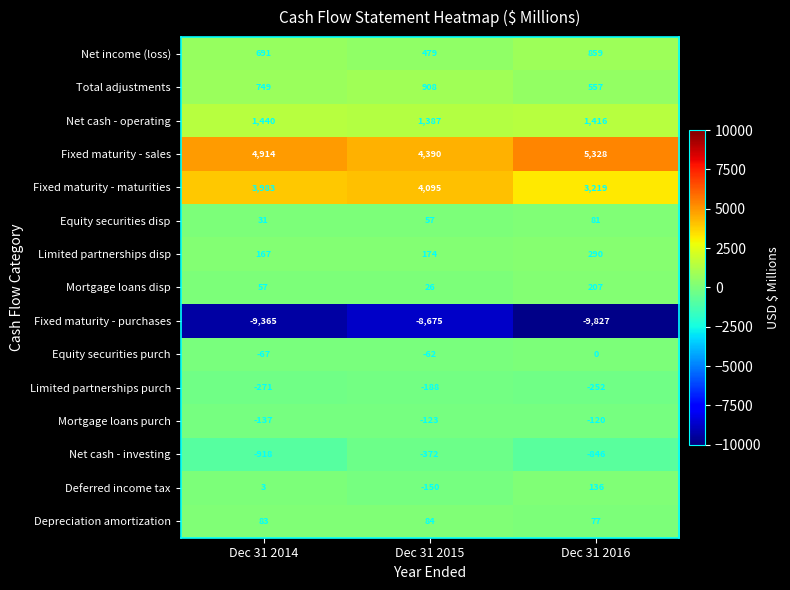

What is the sum of all Limited partnerships purch values?

-711